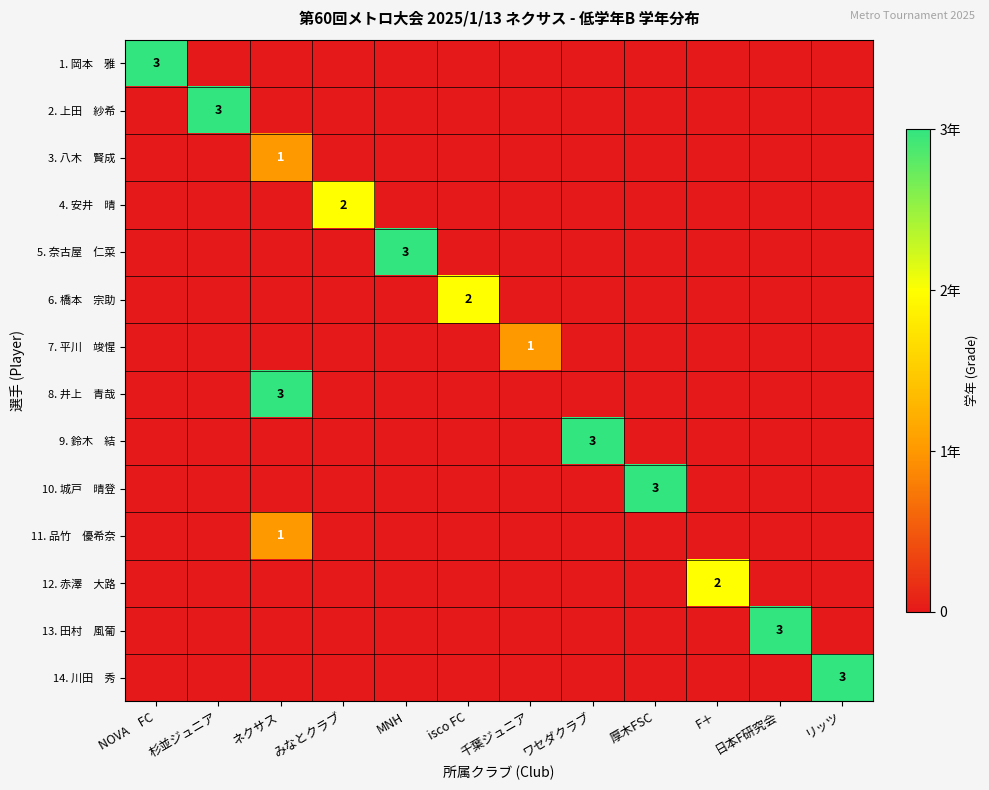

At NOVA FC, list the series in order from largest to smallest.

1. 岡本 雅, 2. 上田 紗希, 3. 八木 賢成, 4. 安井 晴, 5. 奈古屋 仁菜, 6. 橋本 宗助, 7. 平川 竣惺, 8. 井上 青哉, 9. 鈴木 結, 10. 城戸 晴登, 11. 品竹 優希奈, 12. 赤澤 大路, 13. 田村 風葡, 14. 川田 秀